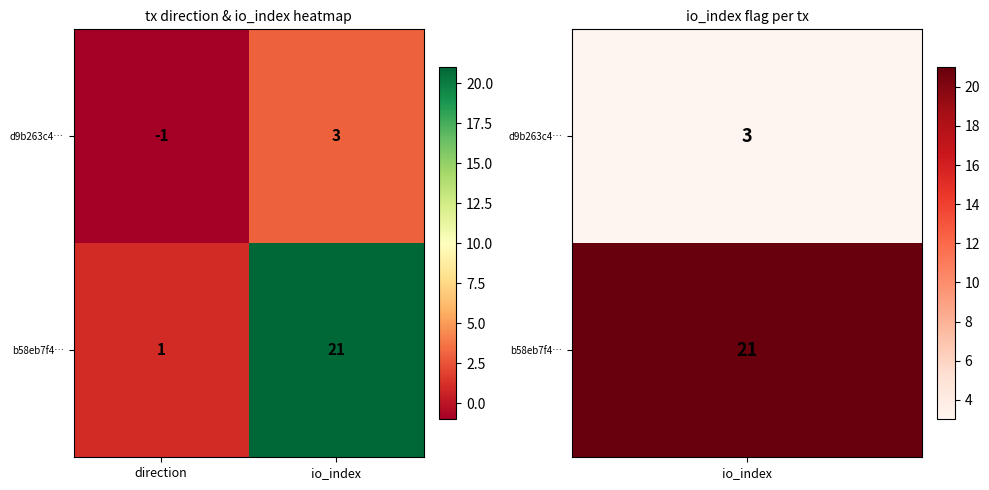

Between direction and io_index, which series saw the biggest shift?

b58eb7f4…